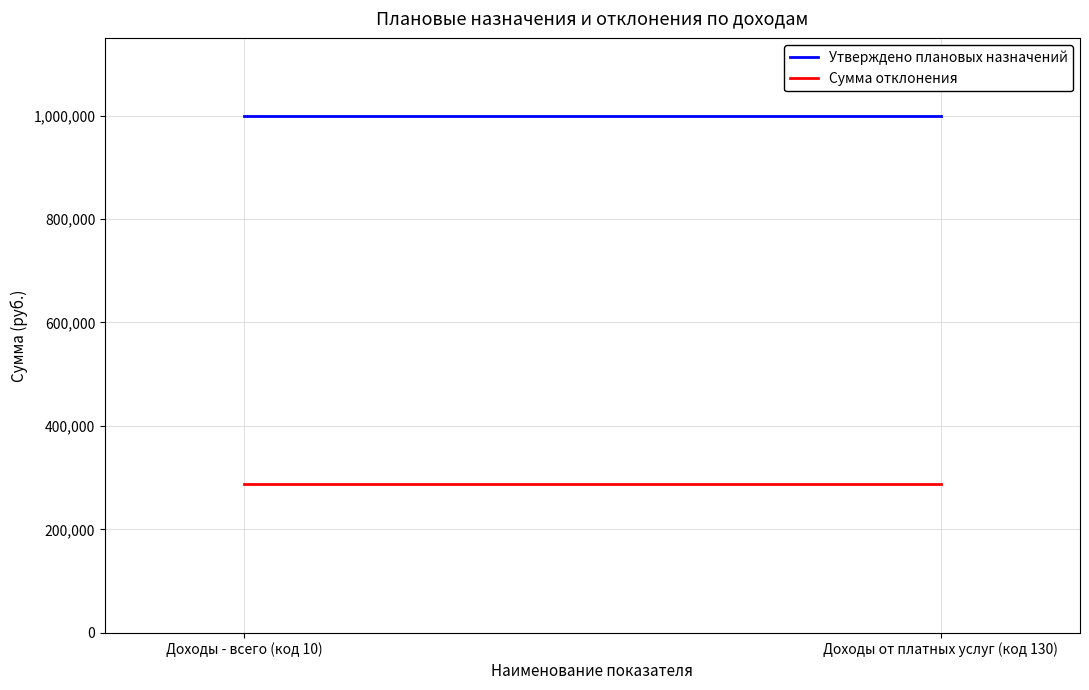

Which series has the largest range (max minus min)?

Утверждено плановых назначений